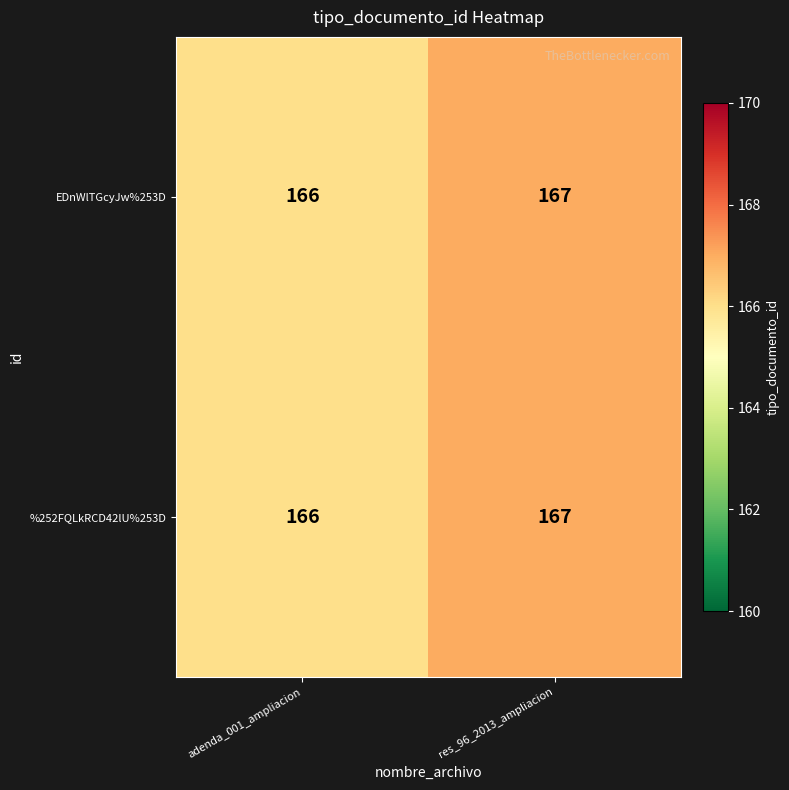

Reading left to right, transcribe all the data shown in this chart.

EDnWlTGcyJw%253D: 166	167
%252FQLkRCD42lU%253D: 166	167